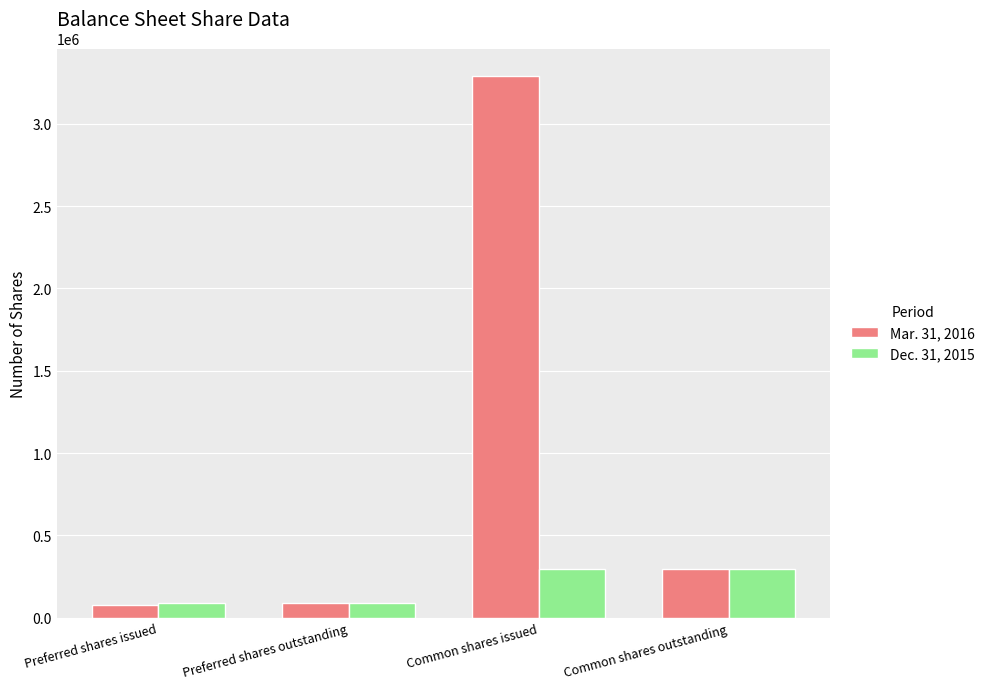

Is it true that Dec. 31, 2015 equals 88347 at Preferred shares outstanding?

True